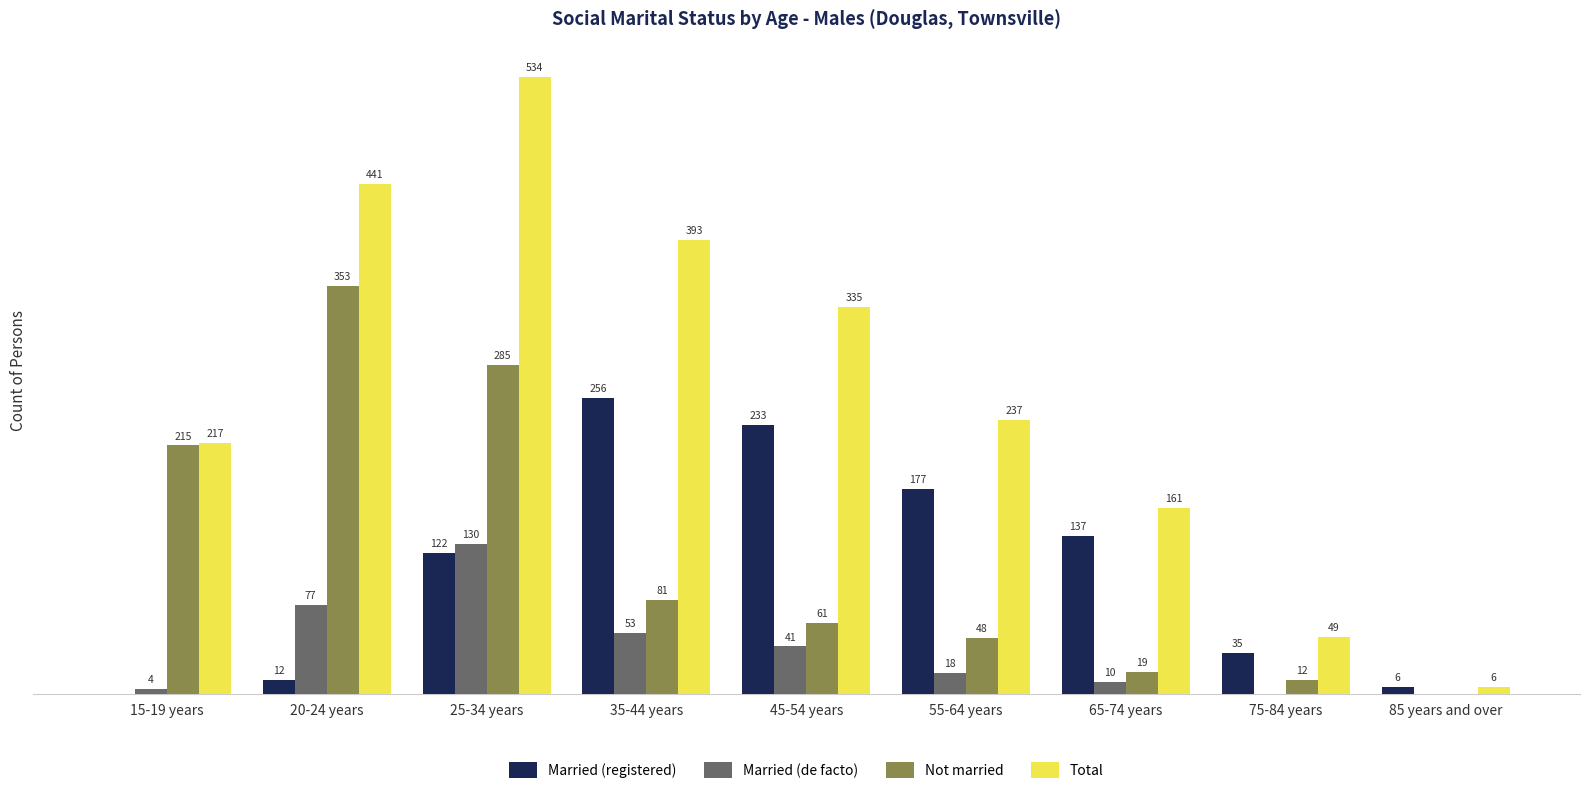

Which category has the highest value in the Married (registered) series?

35-44 years